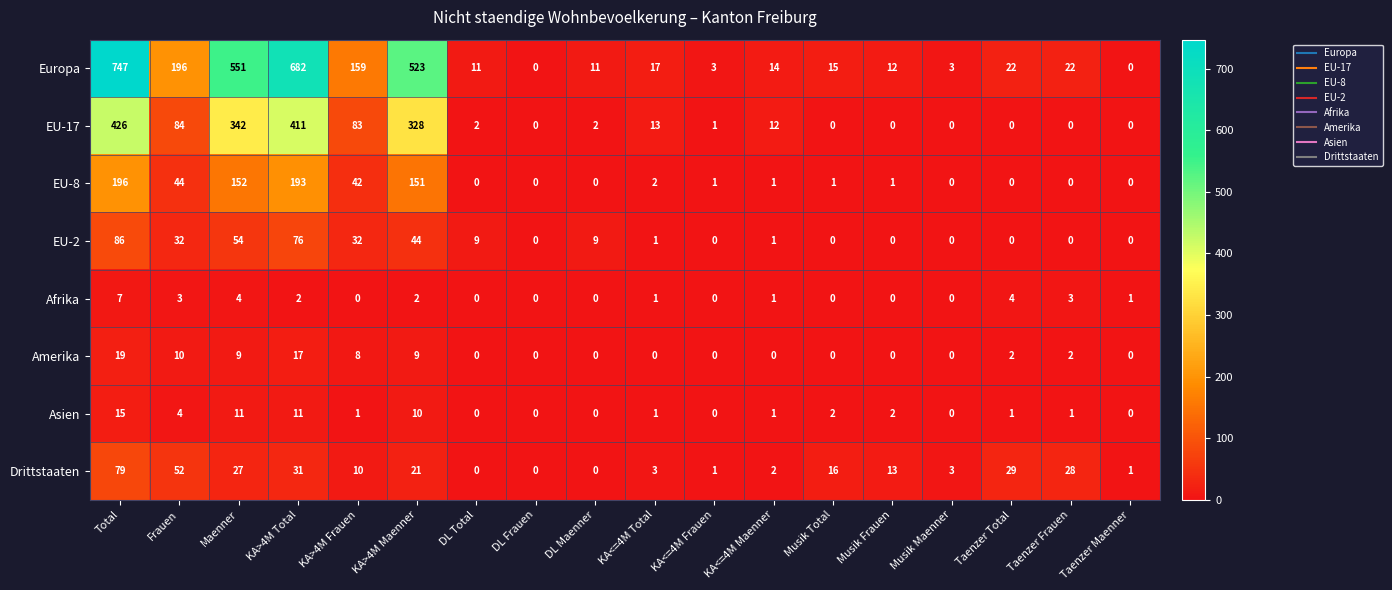

List the series in order of their peak value, highest first.

Europa, EU-17, EU-8, EU-2, Drittstaaten, Amerika, Asien, Afrika